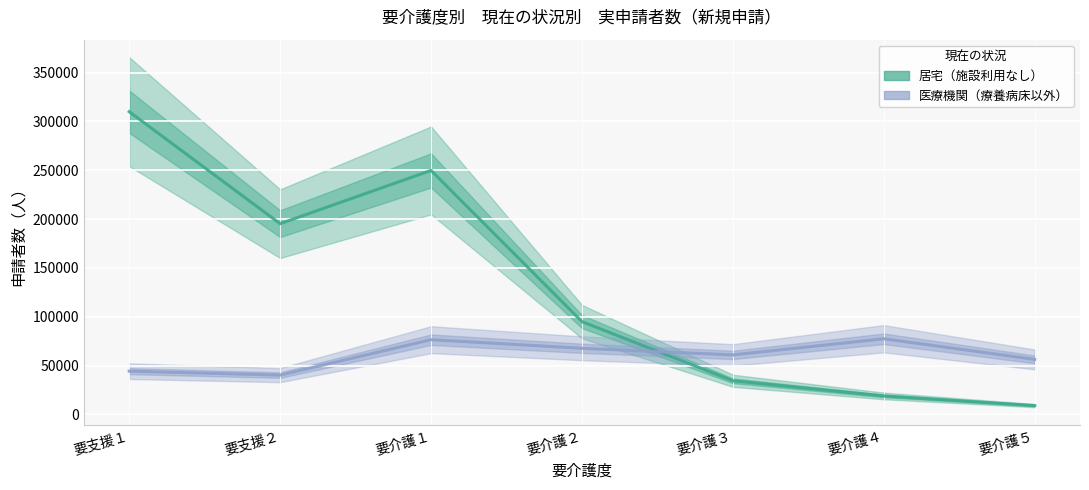

What is the total value across all series at 要介護３?

95500